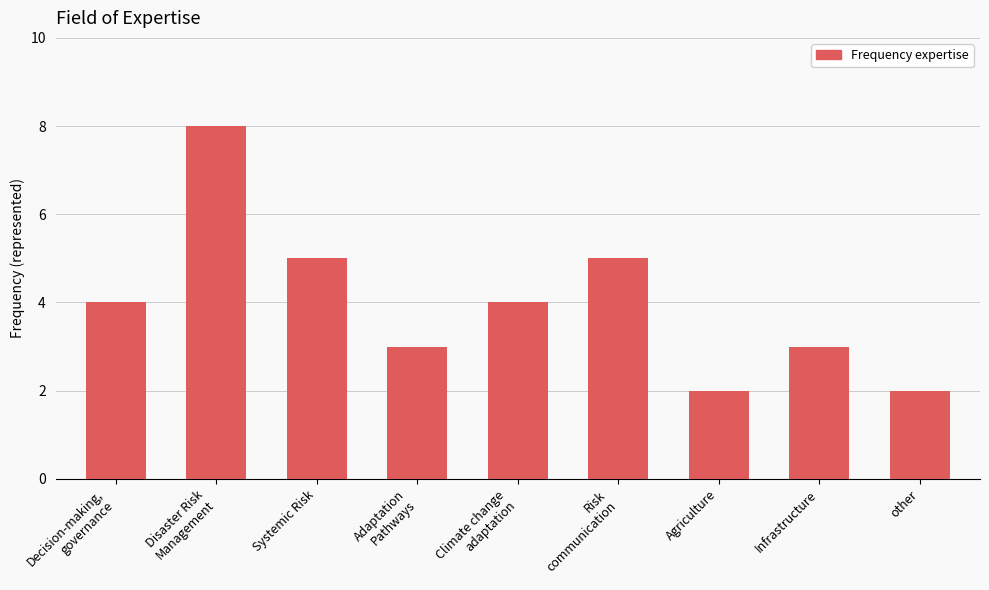

What is the sum of all values?

36